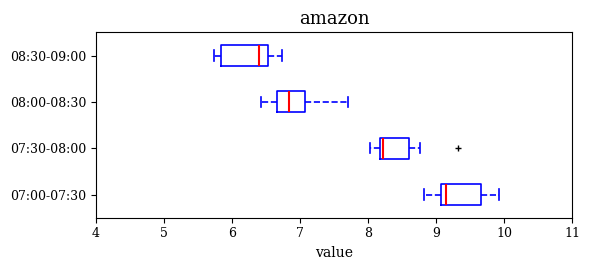

Reading bottom to top, transcribe this box plot: for each box, give where its median line is, the range the box spans, and where its two whiskers end, as read against the x-axis. The values are not printed on the chart, so give them approximately, as read against the axis.

07:00-07:30: median 9.2, box 9.1 to 9.7, whiskers 8.8 to 9.9
07:30-08:00: median 8.2 (just right of the box's left edge), box 8.2 to 8.6, whiskers 8.0 to 8.8
08:00-08:30: median 6.8, box 6.7 to 7.1, whiskers 6.4 to 7.7
08:30-09:00: median 6.4, box 5.8 to 6.5, whiskers 5.7 to 6.7